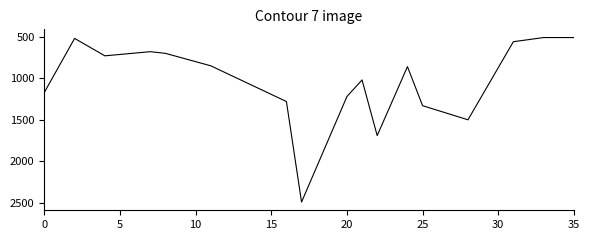

Does the chart display data point markers on the line(s)?

No